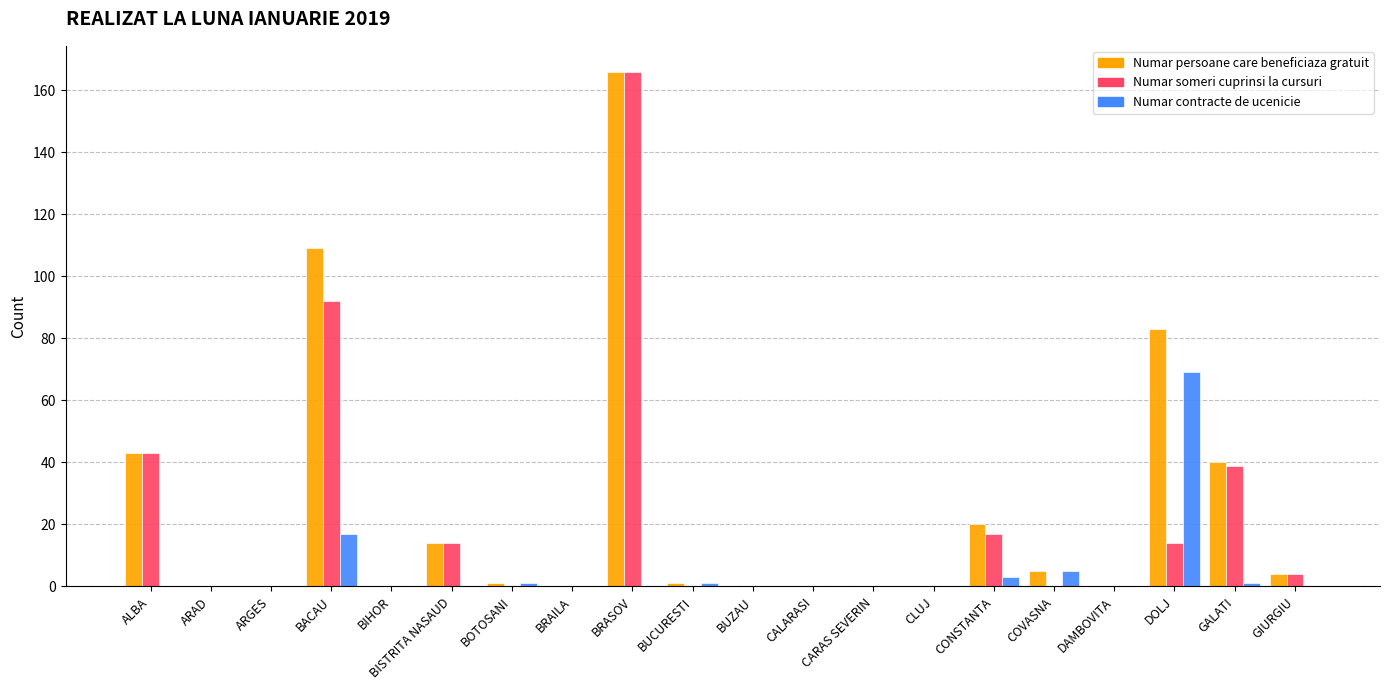

How many categories are shown in the chart?

20